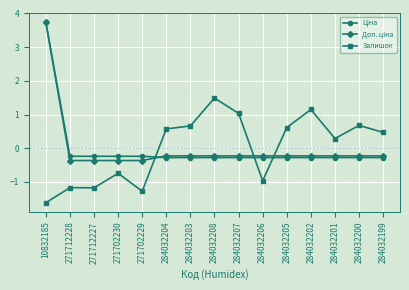

Which series changed the most between 284032207 and 284032201?

Залишок